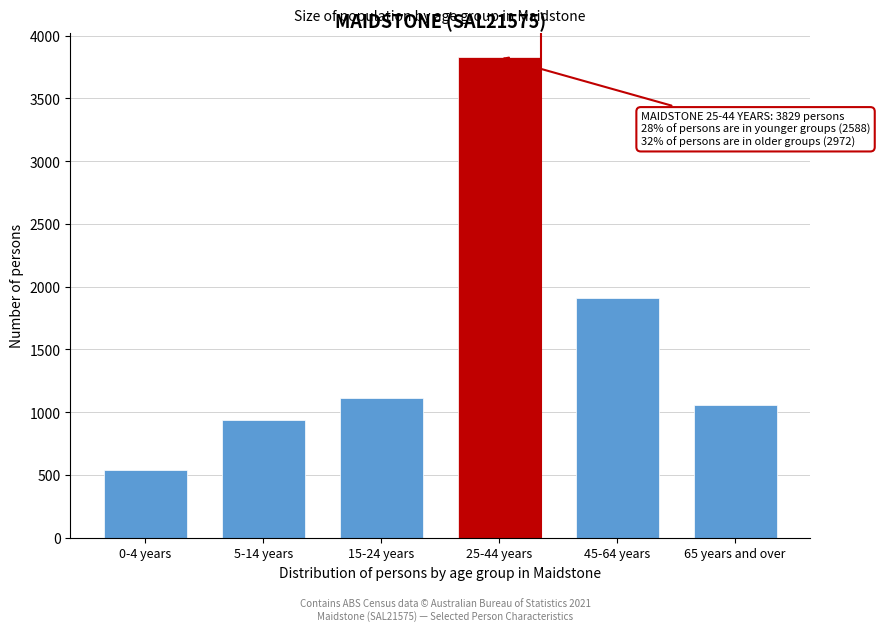

Reading left to right, extract all data points from this chart.

0-4 years=537	5-14 years=936	15-24 years=1115	25-44 years=3829	45-64 years=1913	65 years and over=1059